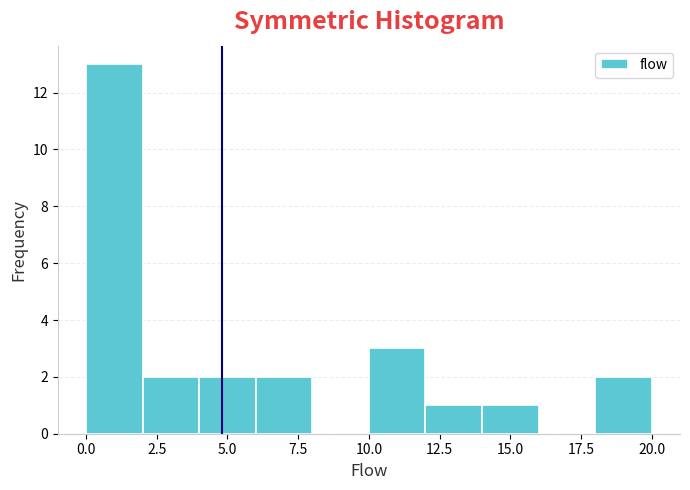

How tall is the bar that spans 4 to 6 on the x-axis? The values are not printed on the chart, so give them approximately, as read against the axis.

2